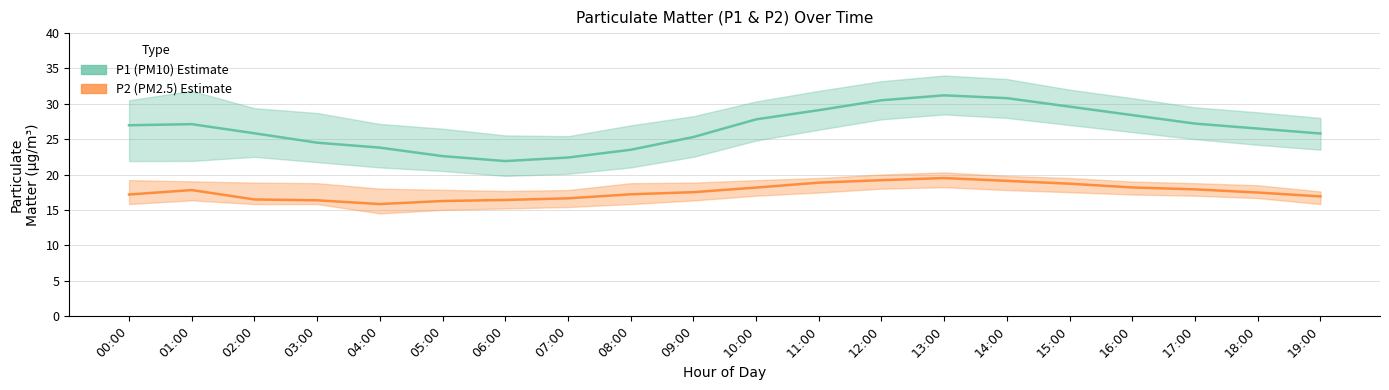

What is the label of the 15th point from the right?

05:00